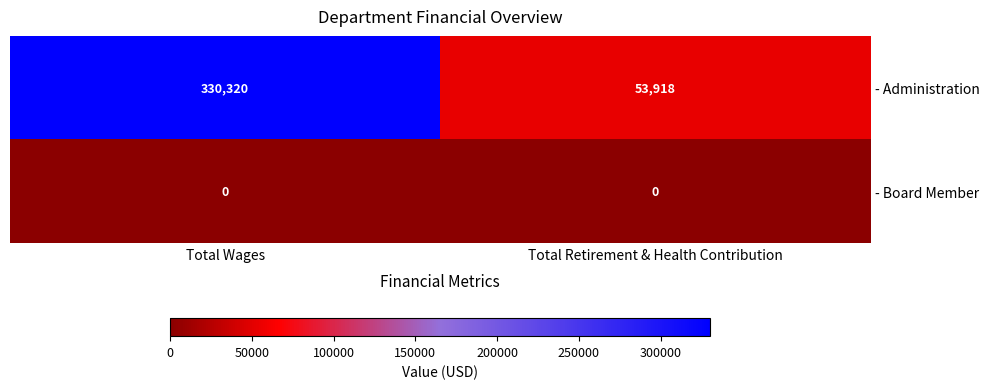

What is the spread (max minus min) of values at Total Retirement & Health Contribution?

53918